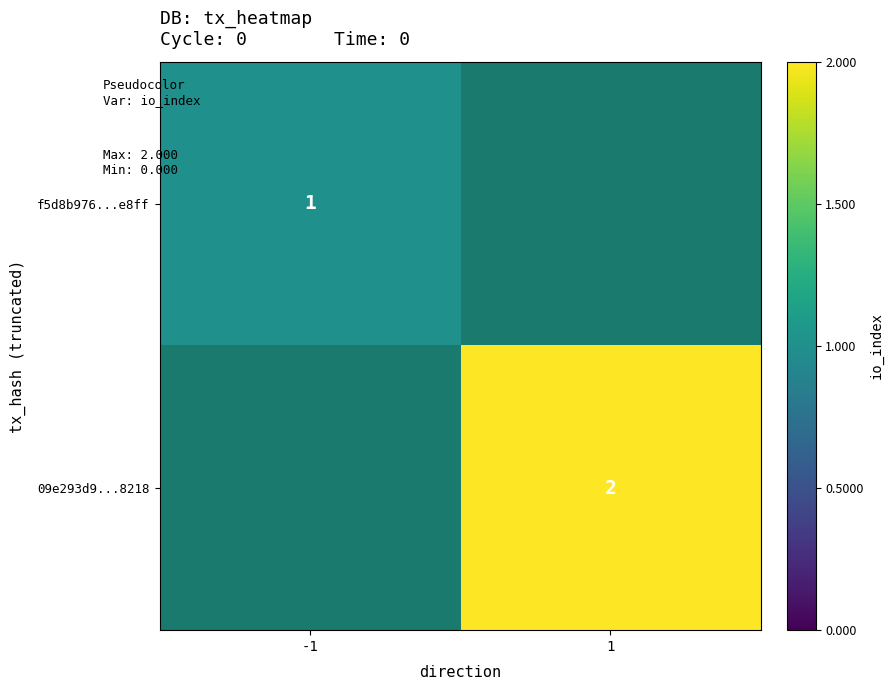

The 09e293d9...8218 series shows 2 at 1. True or false?

True